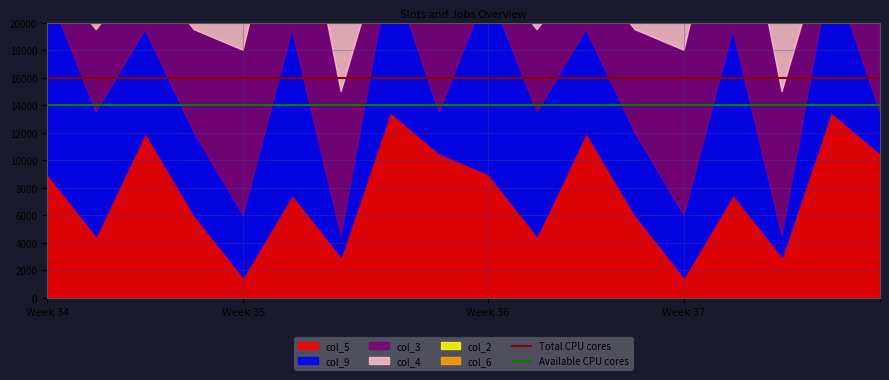

What is the greatest value displayed?

16000